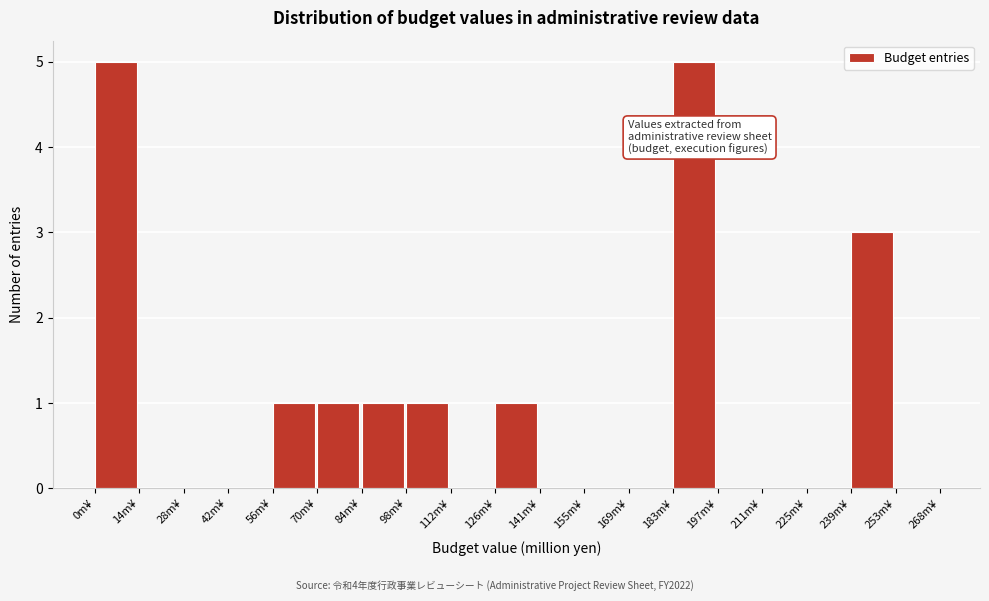

How tall is the bar that spans 240 to 254 on the x-axis? Neither the bar edges nor the heights are printed on the chart, so give them approximately, as read against the axes.

3